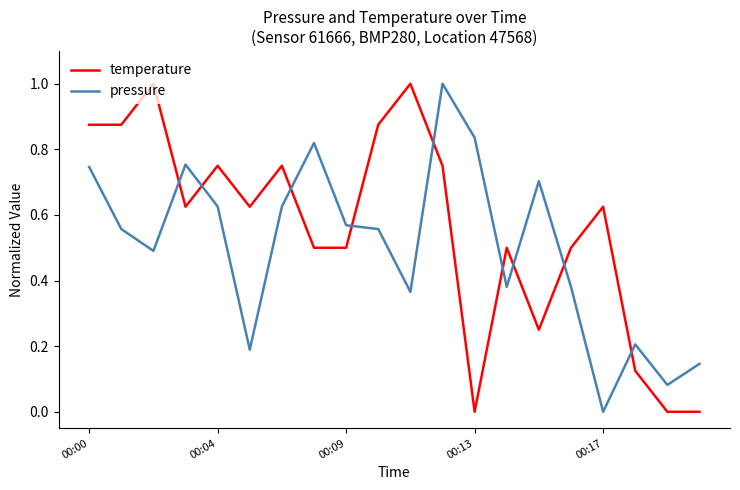

Does the chart display data point markers on the line(s)?

No